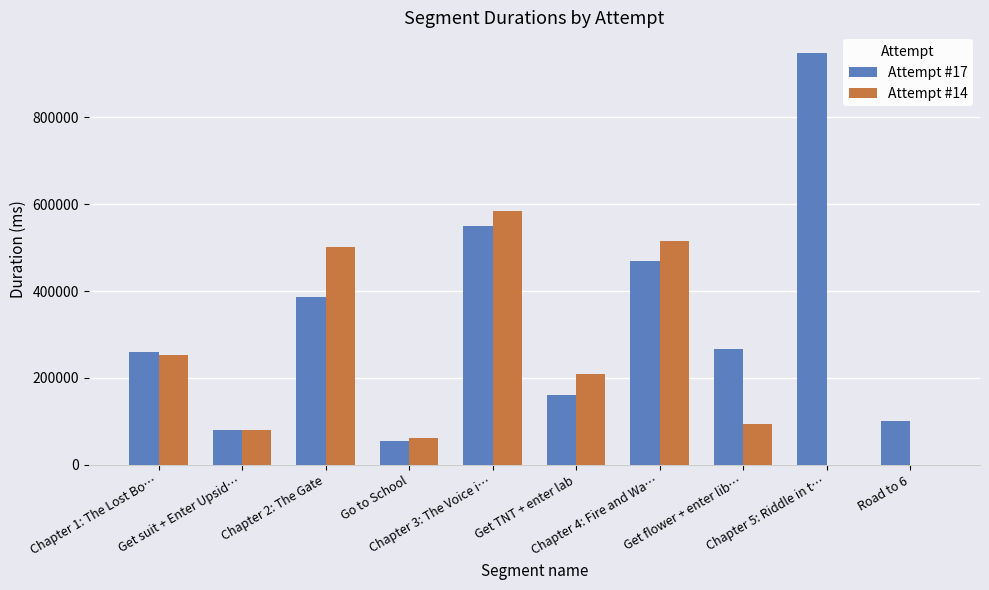

Between Chapter 1: The Lost Bo… and Chapter 2: The Gate, which series saw the biggest shift?

Attempt #14